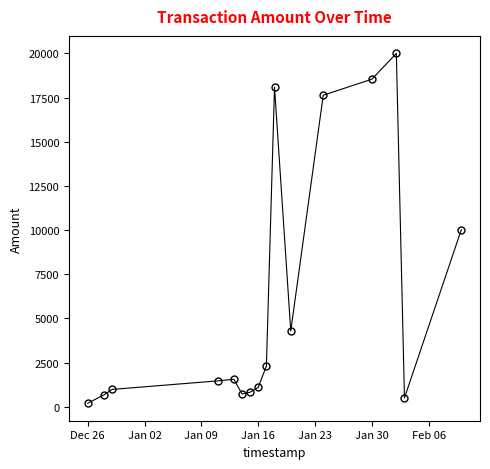

True or false: the data has more than 1 interior local peaks.

True